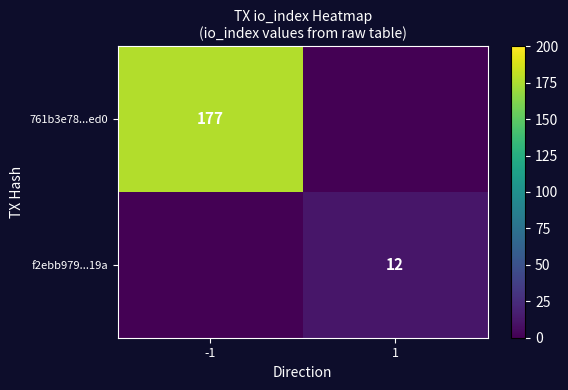

The value of 761b3e78...ed0 at -1 is 63. True or false?

False